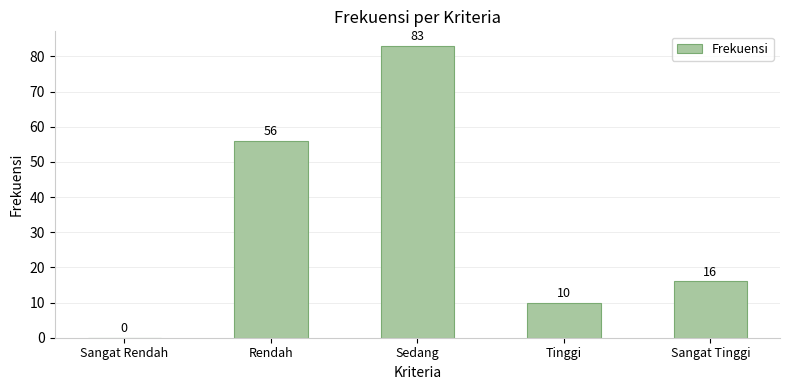

What is the average value?

33